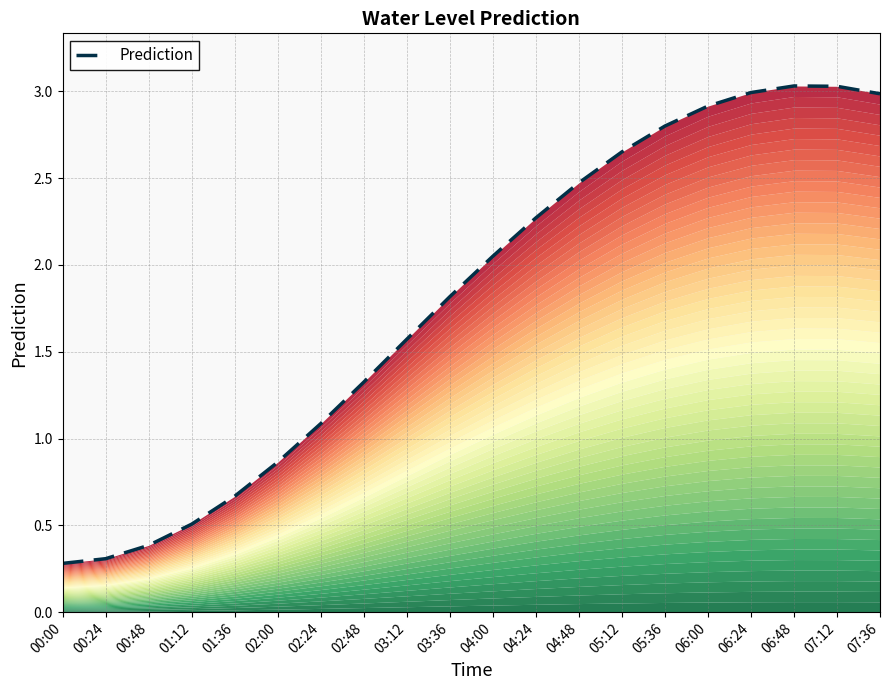

What is the label of the 17th point from the right?

01:12